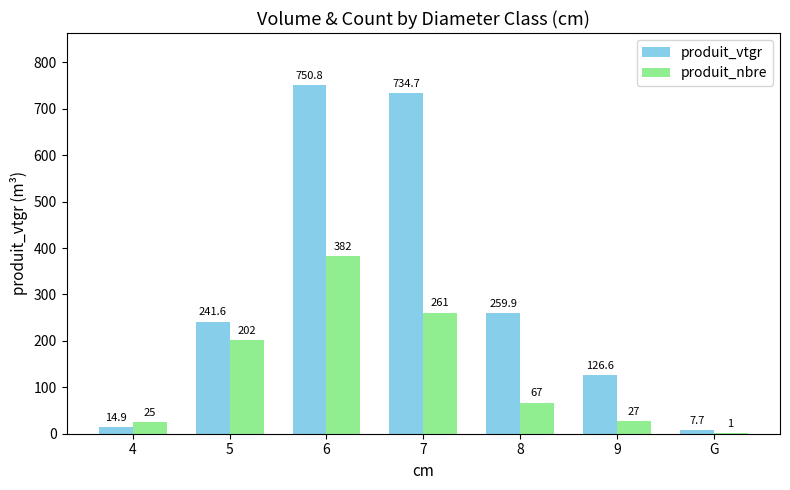

What is the sum of all produit_nbre values?

965.0